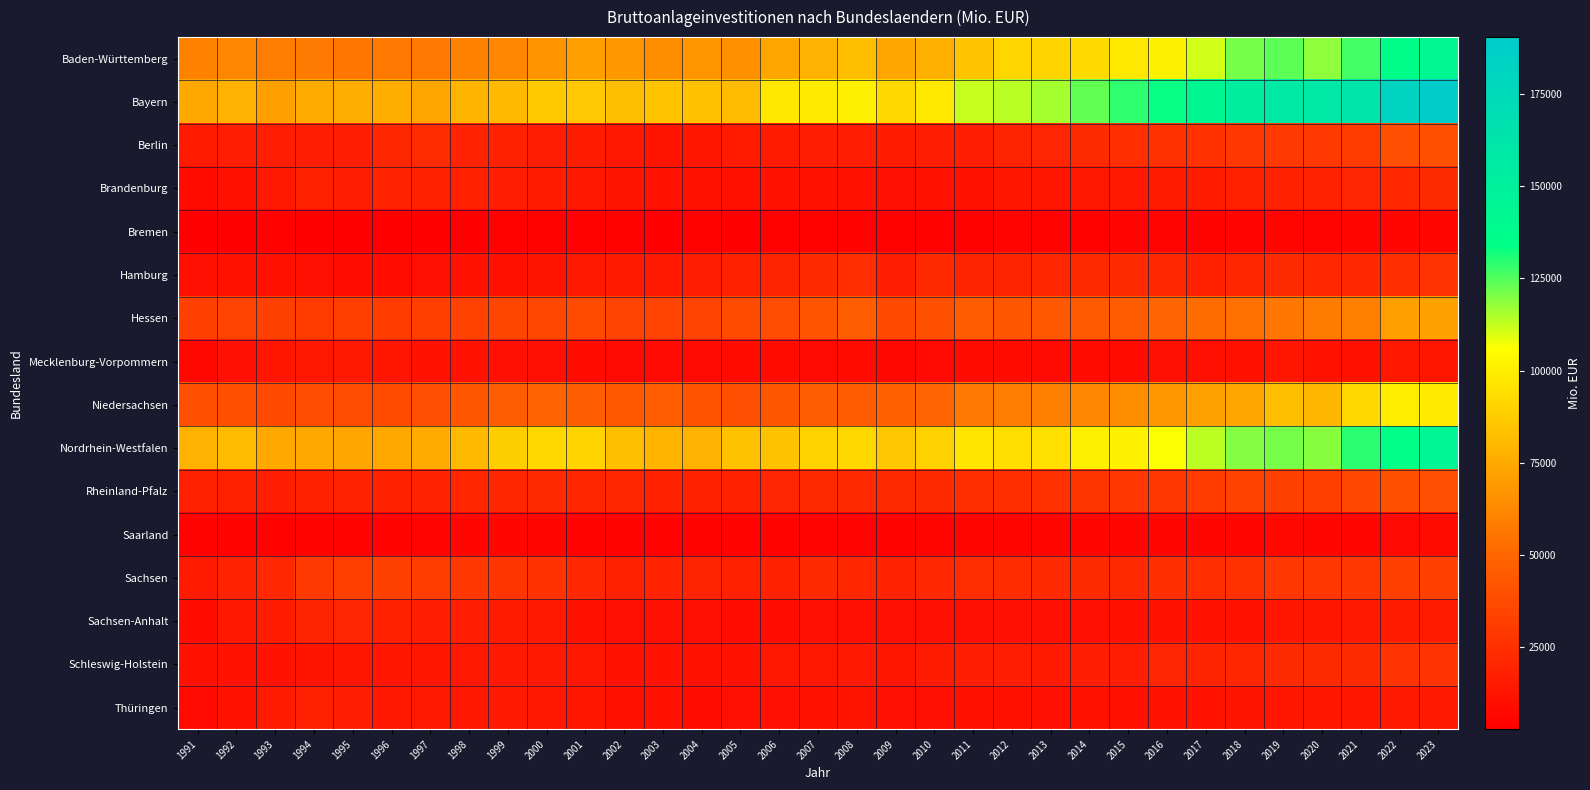

Which has a higher value, 2000 or 2005?

2000